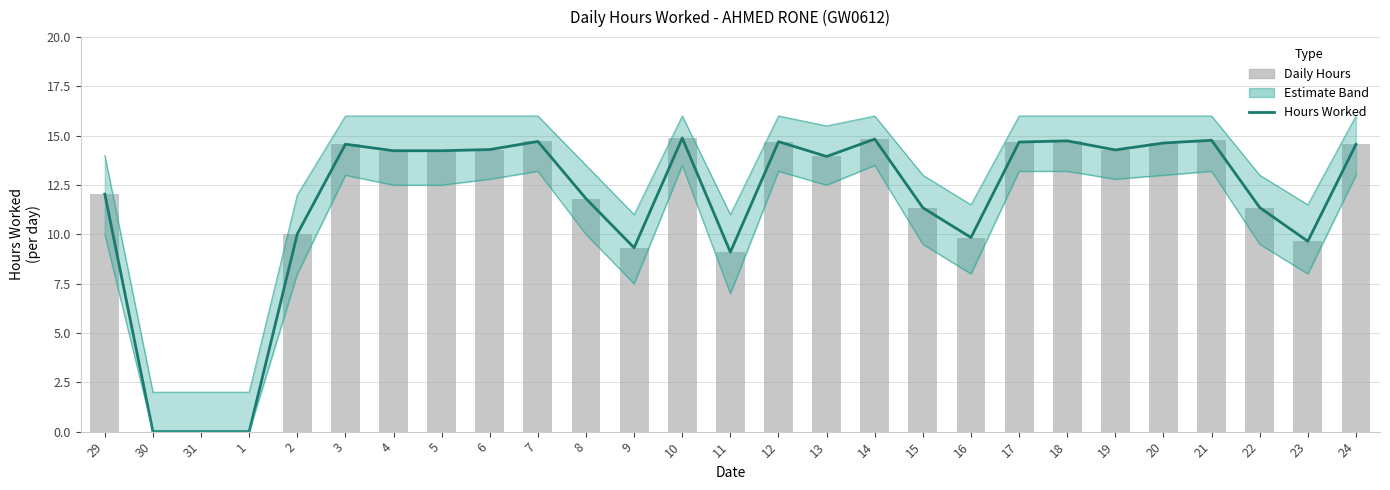

What is the label of the 16th bar from the right?

9